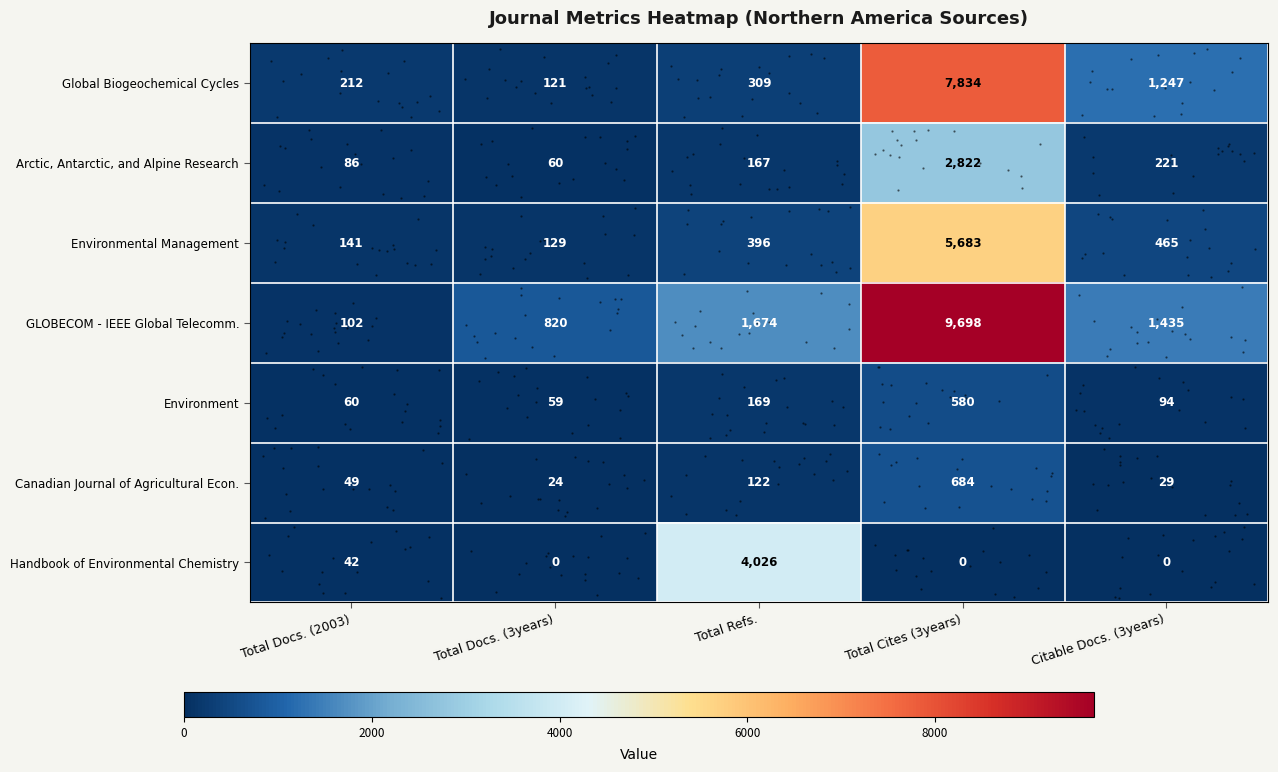

Is it true that GLOBECOM - IEEE Global Telecomm. equals 6438 at Total Cites (3years)?

False